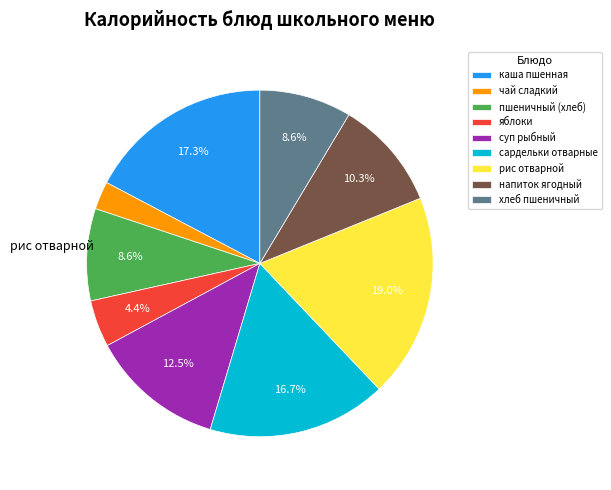

Count the number of slices in the pie.

9